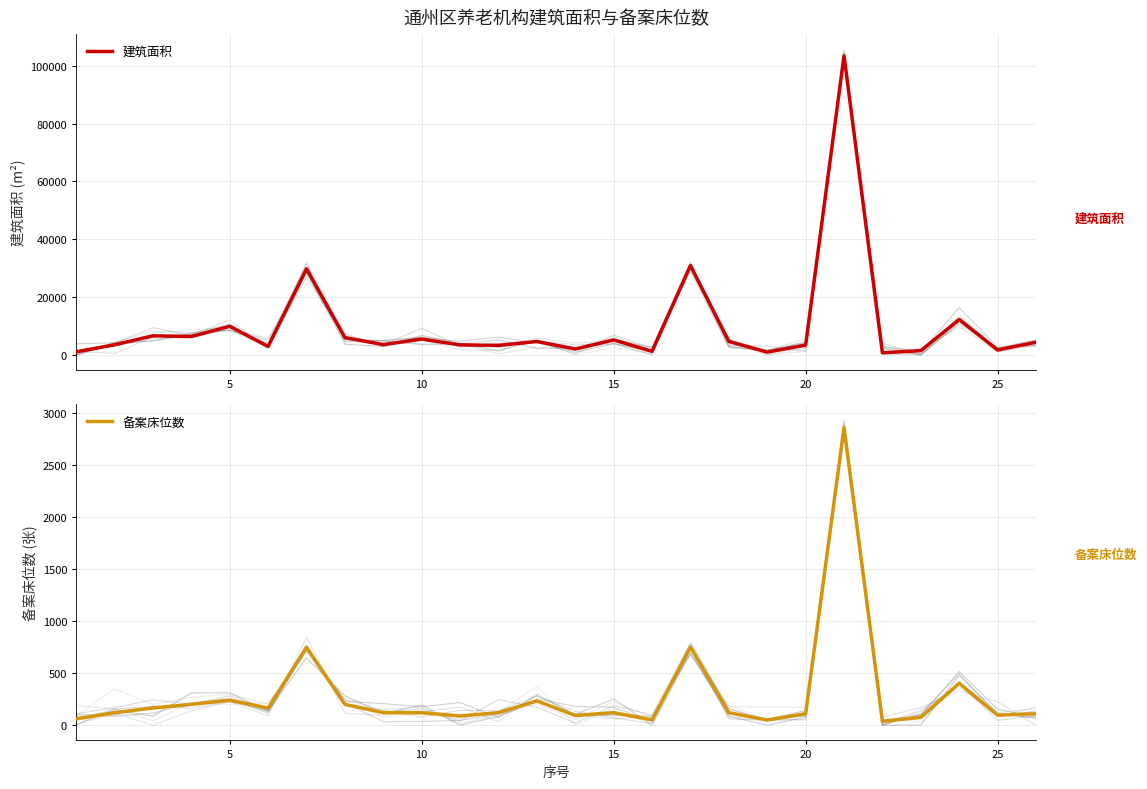

True or false: 建筑面积 and 备案床位数 intersect in this chart.

False